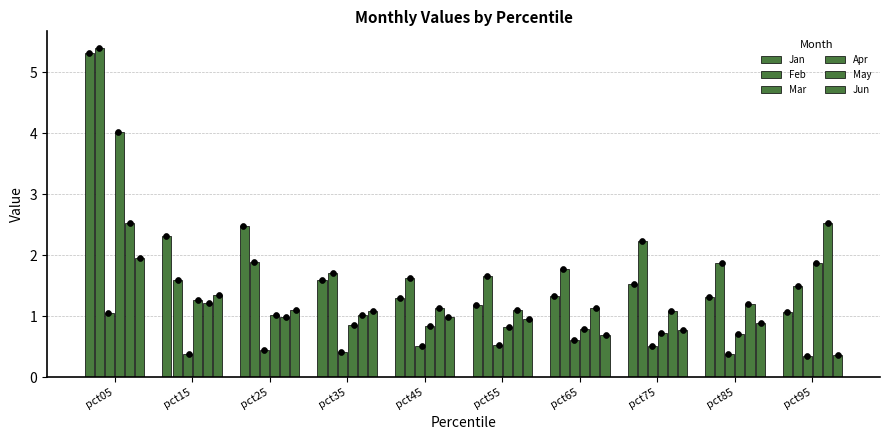

Which series has the largest total across all categories?

Feb